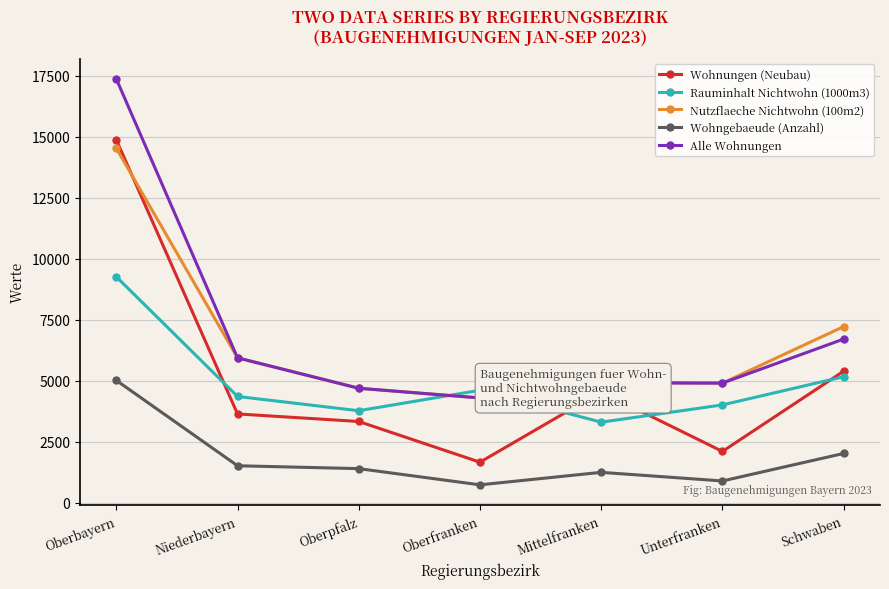

At which label is Wohnungen (Neubau) closest to 8271?

Schwaben